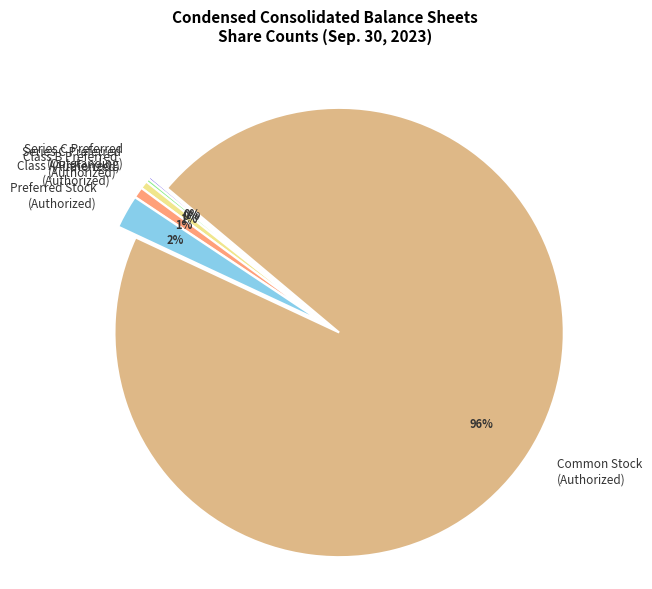

Does Common Stock (Authorized) represent more than half of the total?

Yes